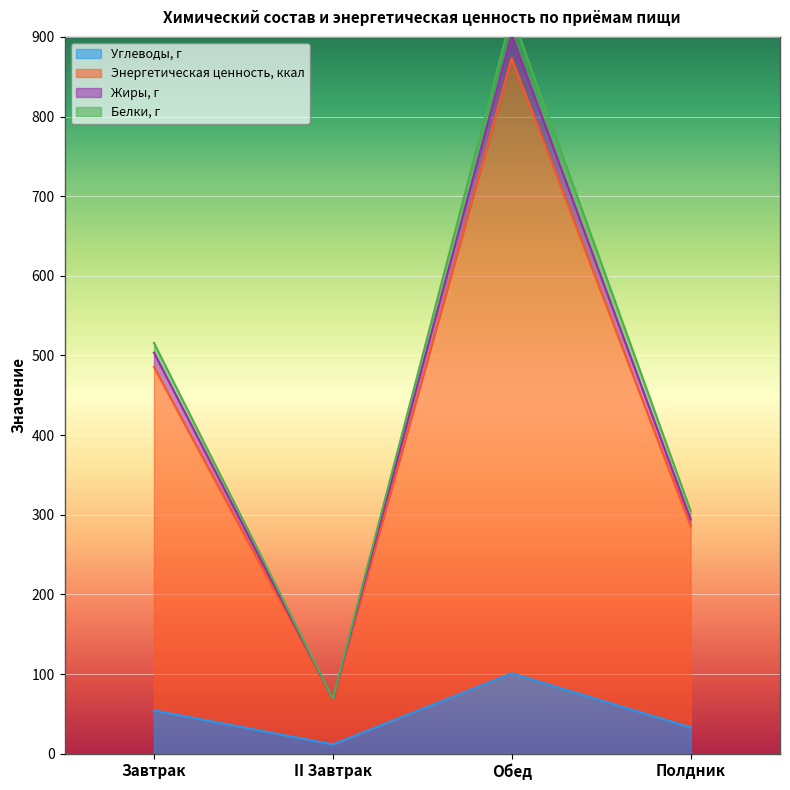

What is the value of the Жиры, г point at the 1st from the left?

503.6